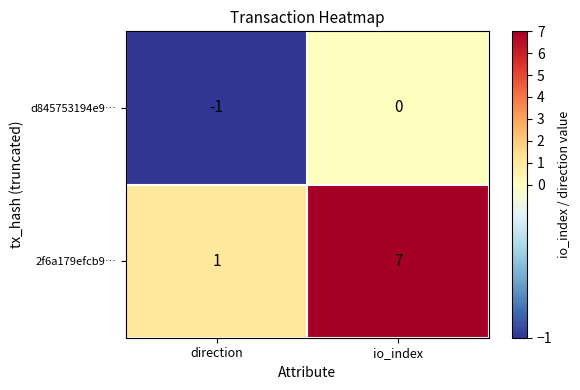

Which category has the highest value across all series?

io_index